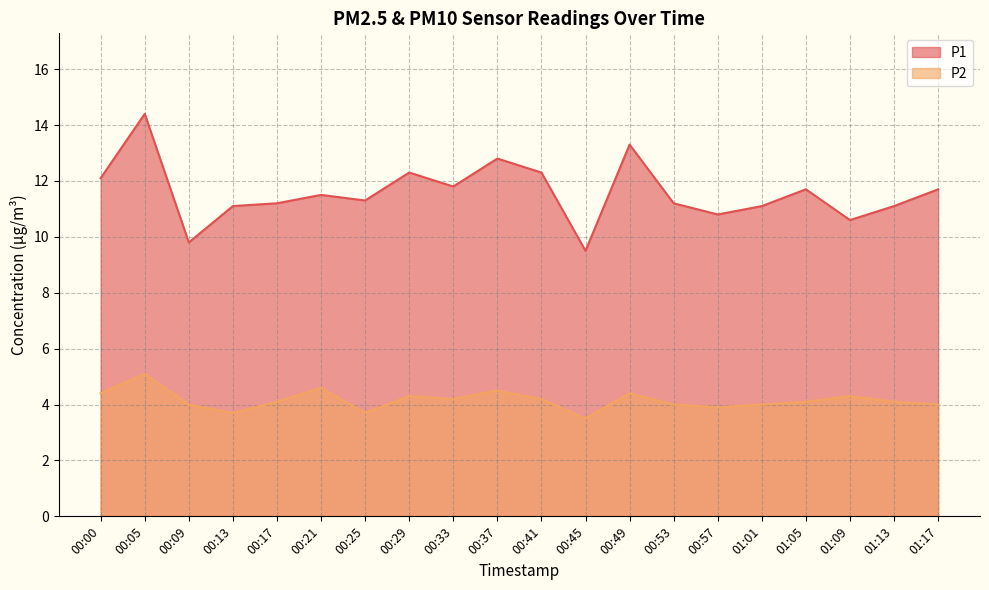

True or false: P2 and P1 intersect in this chart.

False